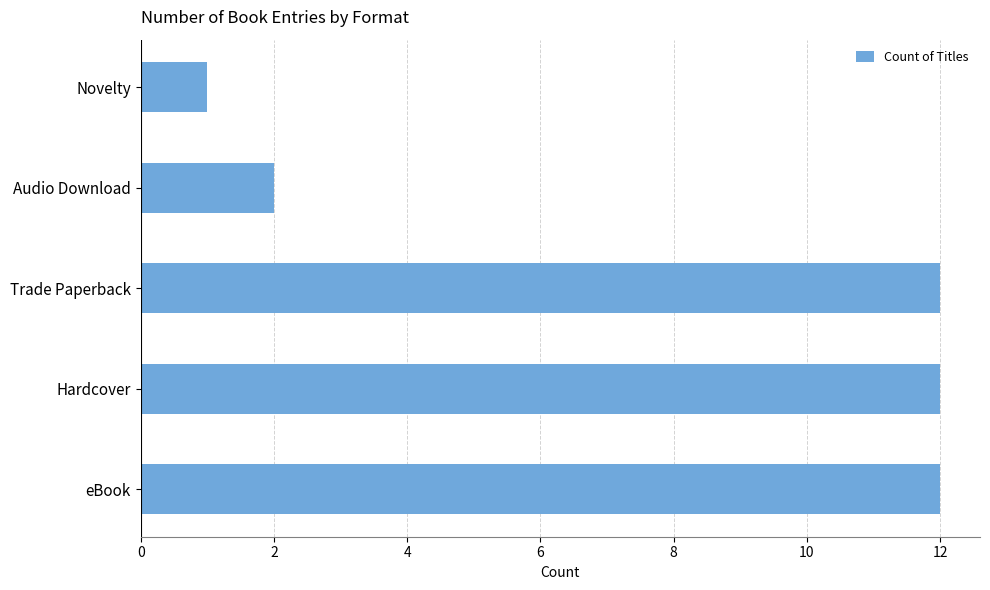

What is the average value?

8